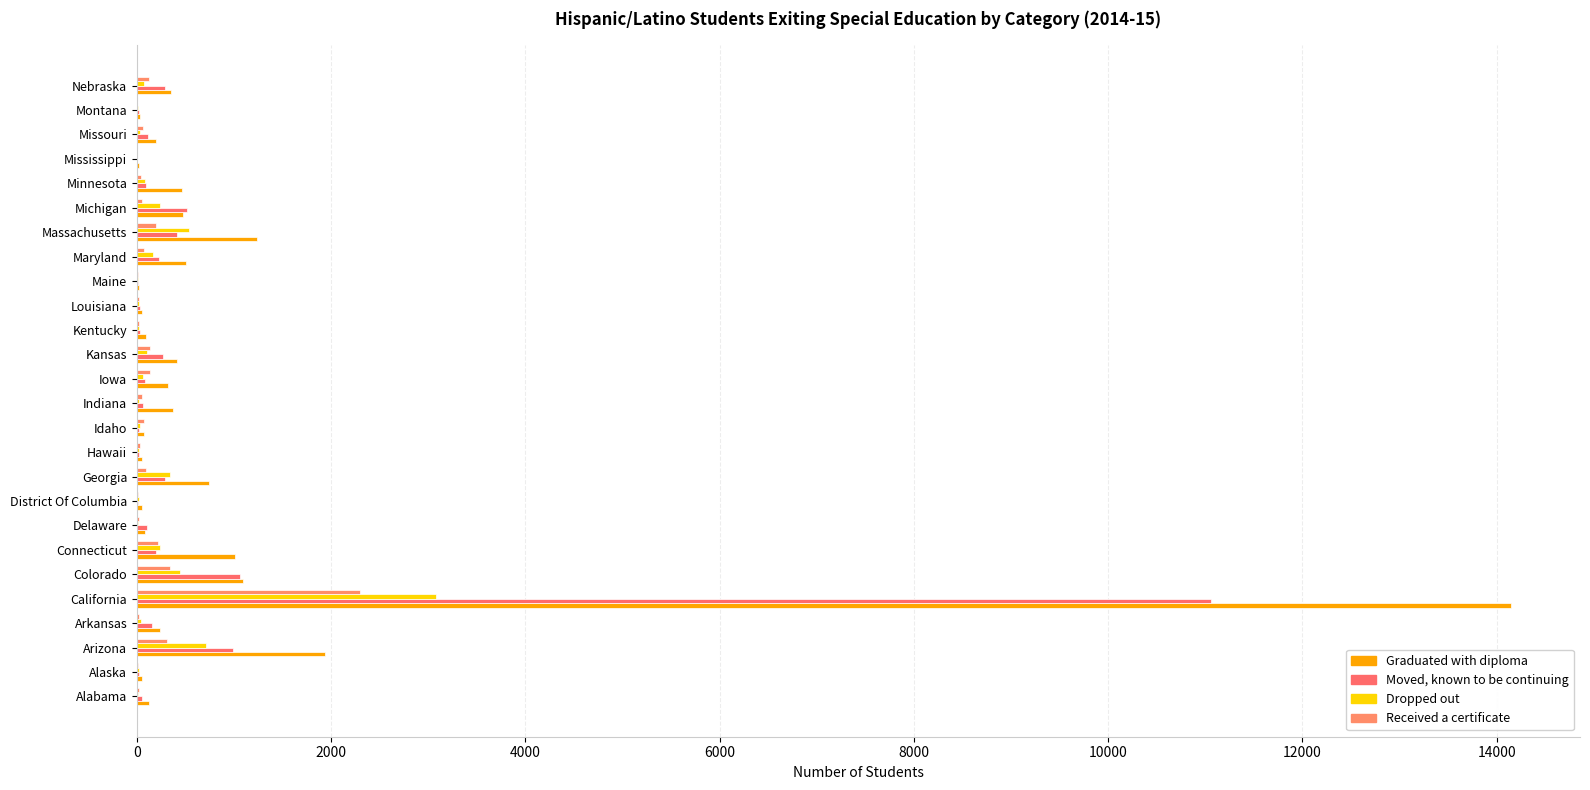

Reading left to right, transcribe all the data shown in this chart.

Graduated with diploma: 122	49	1940	237	14151	1088	1009	79	48	737	52	75	376	324	413	88	48	23	504	1233	469	461	23	197	28	354
Moved, known to be continuing: 50	24	992	155	11064	1056	193	105	14	290	24	17	62	81	273	31	34	9	228	416	510	91	4	115	19	287
Dropped out: 6	26	715	37	3076	441	239	8	26	336	22	34	23	64	101	20	18	9	168	537	236	84	4	30	13	71
Received a certificate: 26	9	310	23	2299	337	220	21	10	93	30	72	47	129	129	24	19	7	73	192	50	37	4	60	5	125